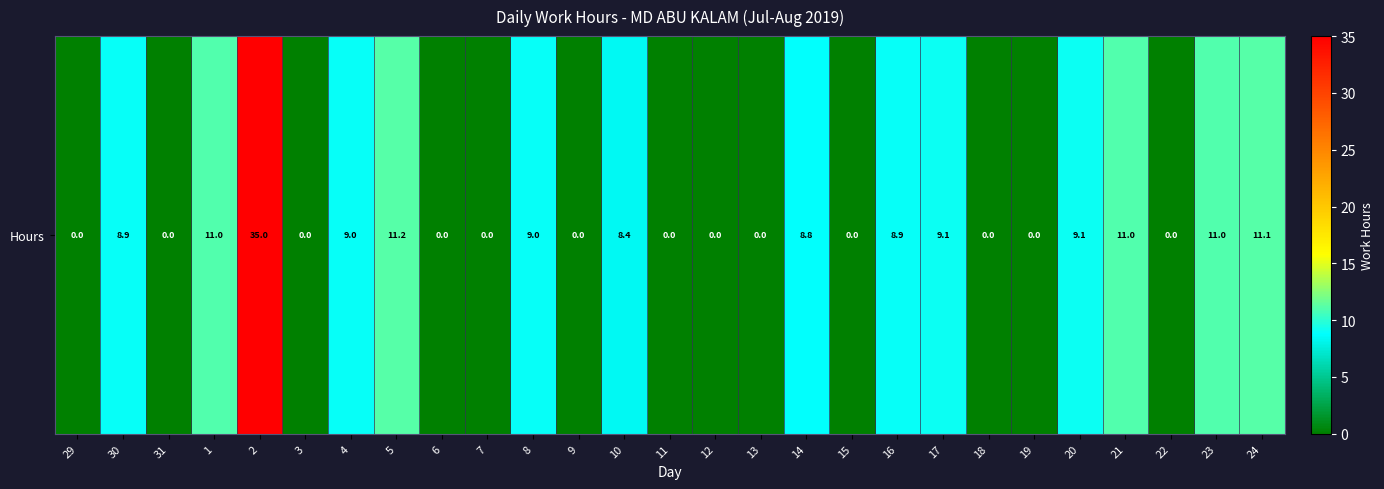

What is the greatest value displayed?

35.0